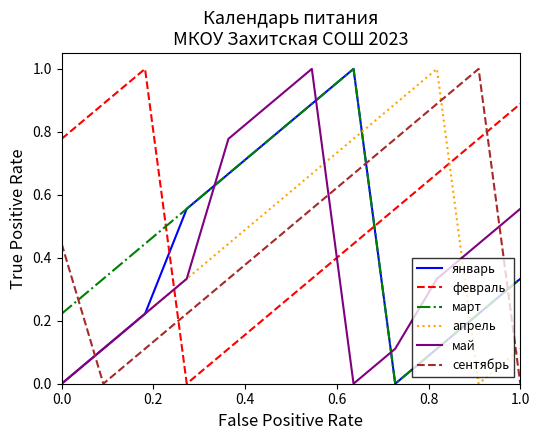

How many times do сентябрь and март cross each other?

3